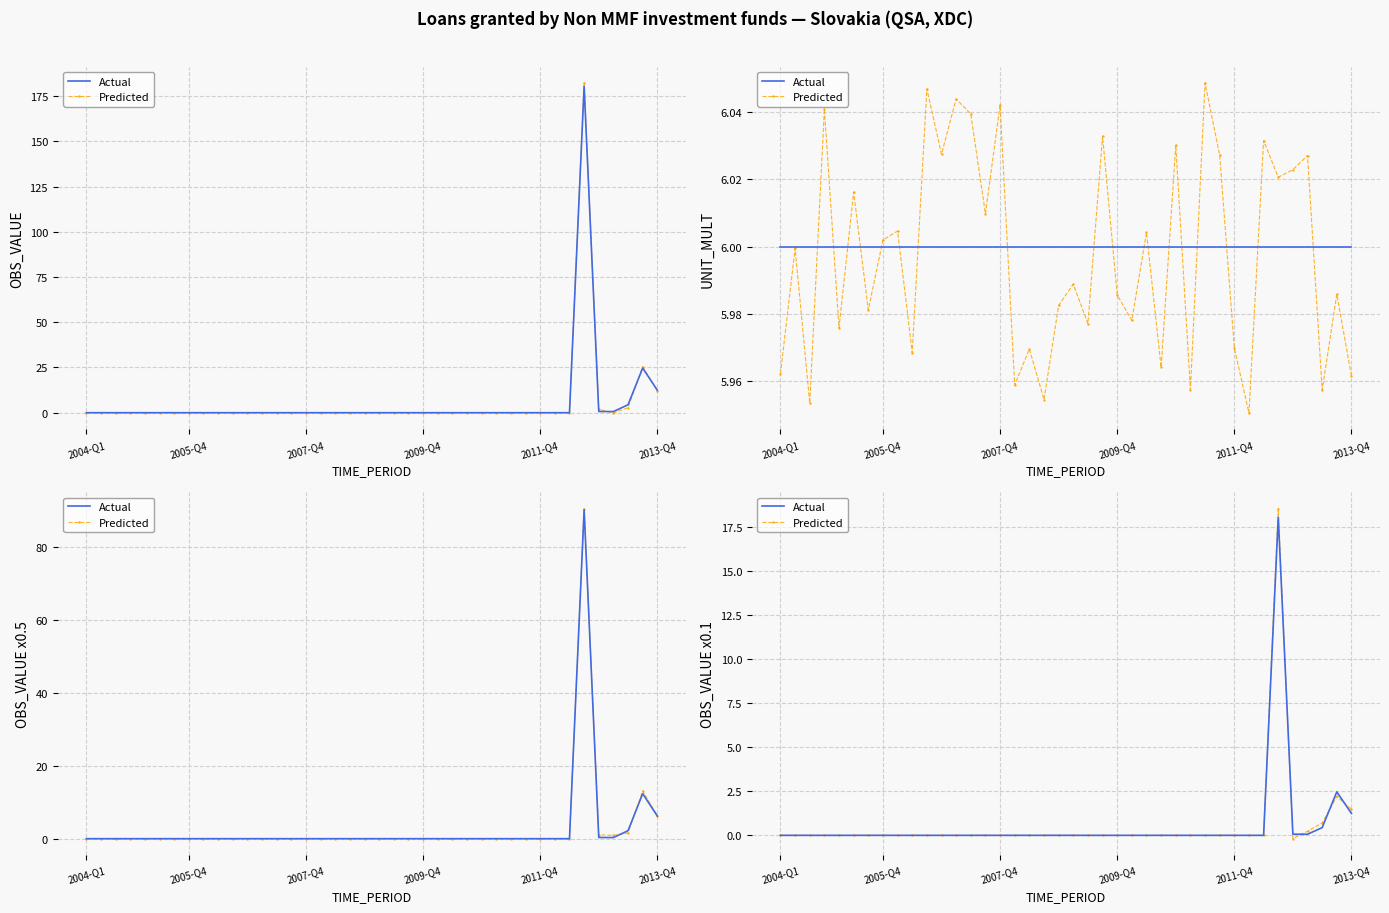

What is the approximate value of Actual at 35?

0.1